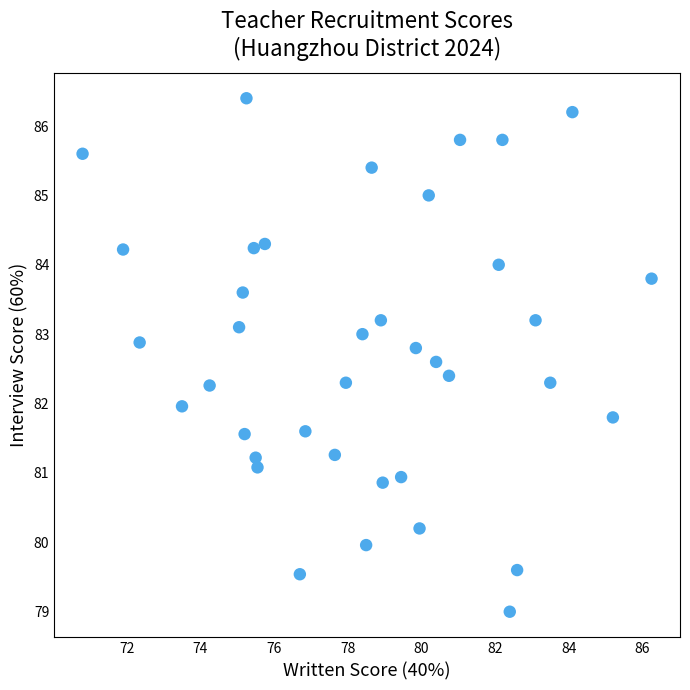

What is the range of X values (max minus min)?

15.5